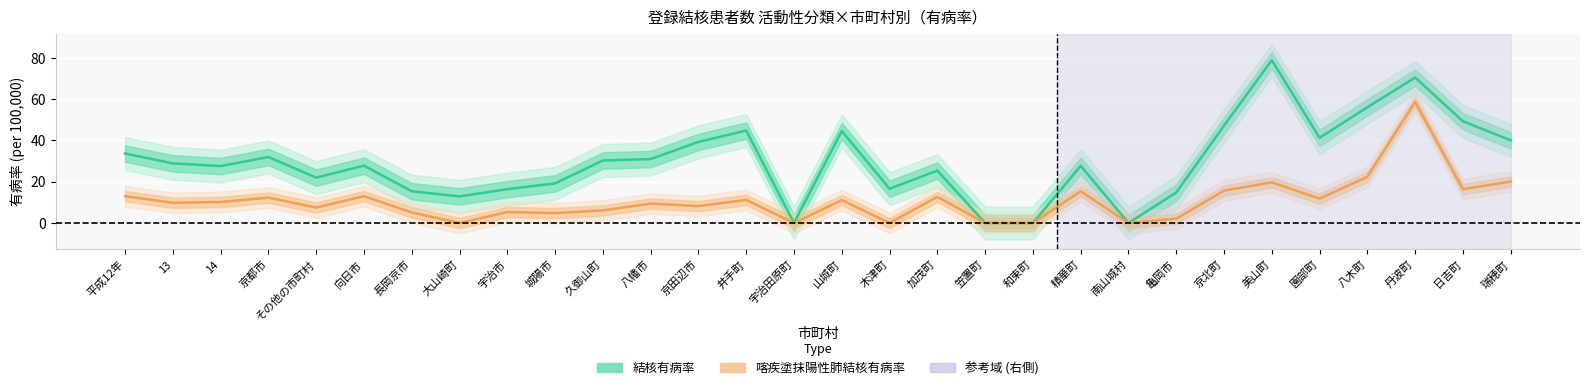

How many interior local valleys does the 結核有病率 series have?

7